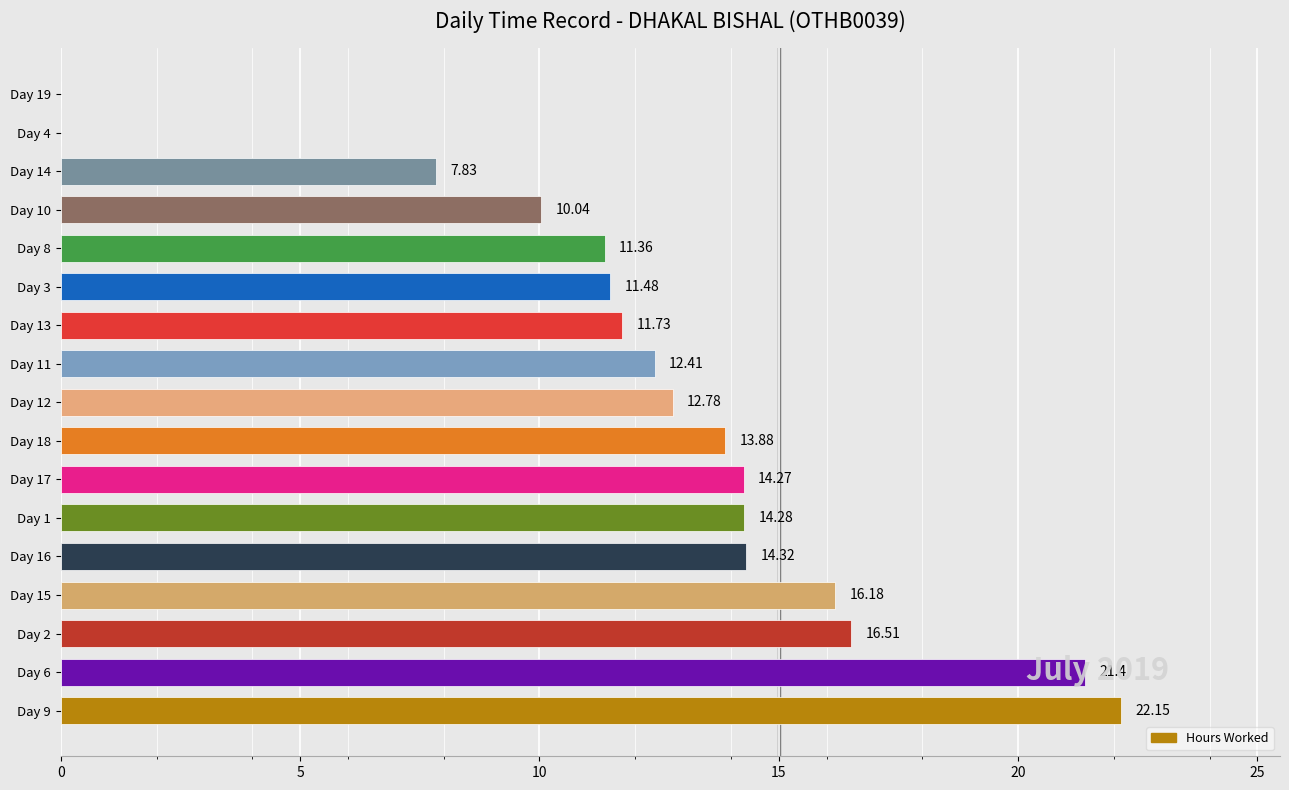

What is the sum of all values?

210.6